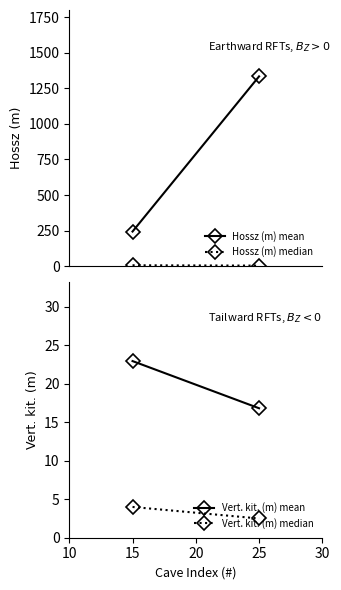

What is the maximum value shown in the chart?

1334.1